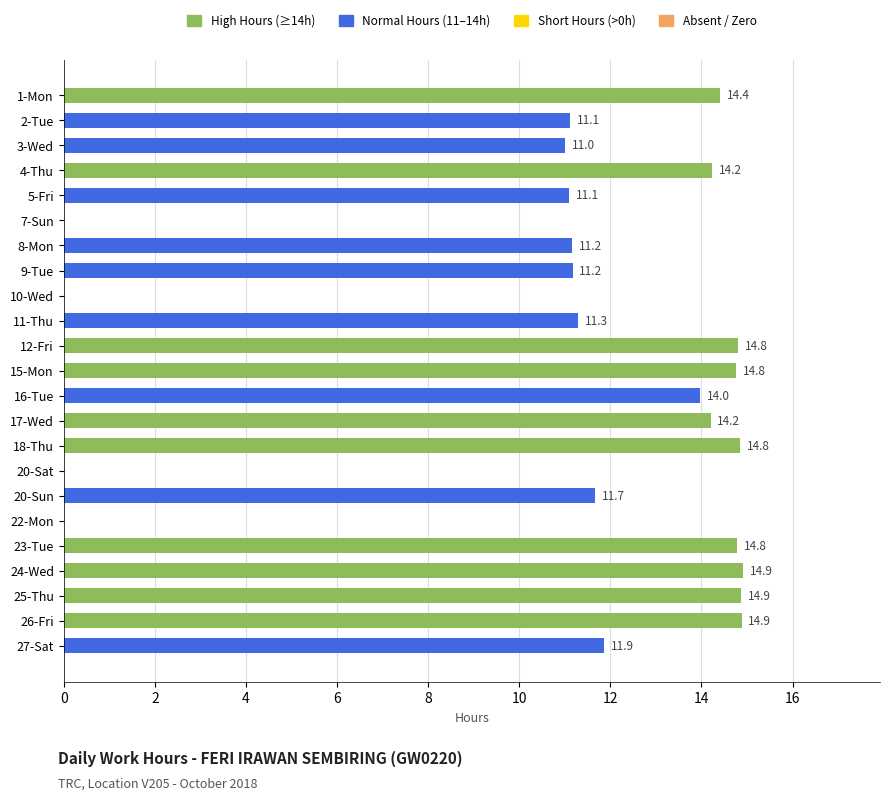

Count the number of categories in the chart.

23